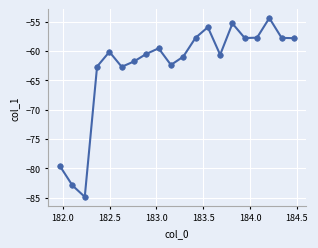

What is the smallest value displayed?

-84.8